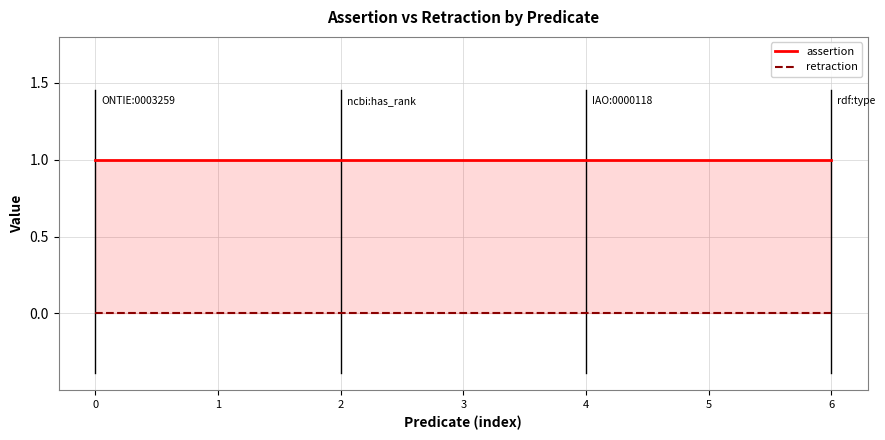

List the series in order of their overall mean, lowest first.

retraction, assertion